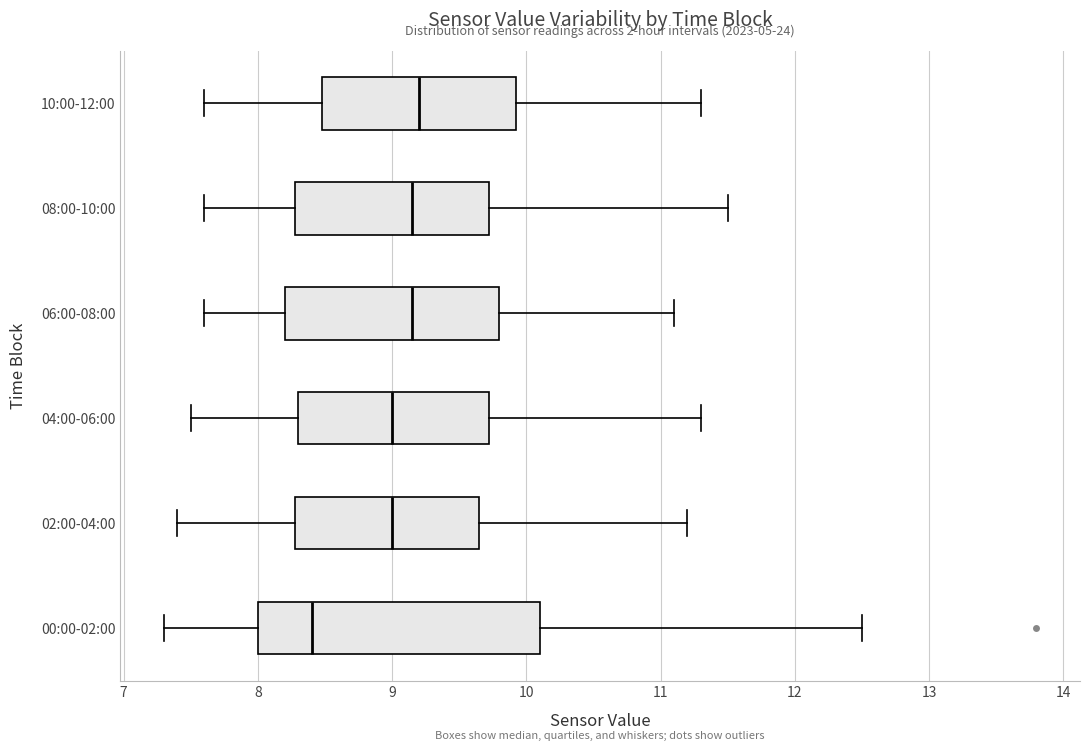

Where does the median line of the box for 02:00-04:00 sit on the x-axis? The values are not printed on the chart, so give them approximately, as read against the axis.

9.0